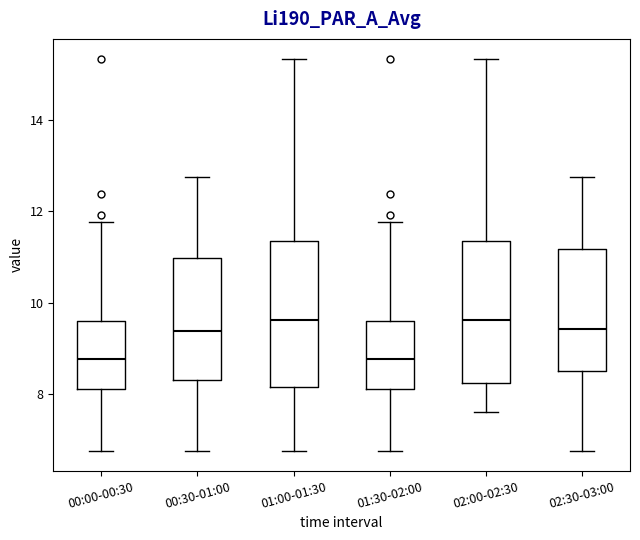

Where does the lower whisker of the box for 01:00-01:30 end on the y-axis? The values are not printed on the chart, so give them approximately, as read against the axis.

6.8